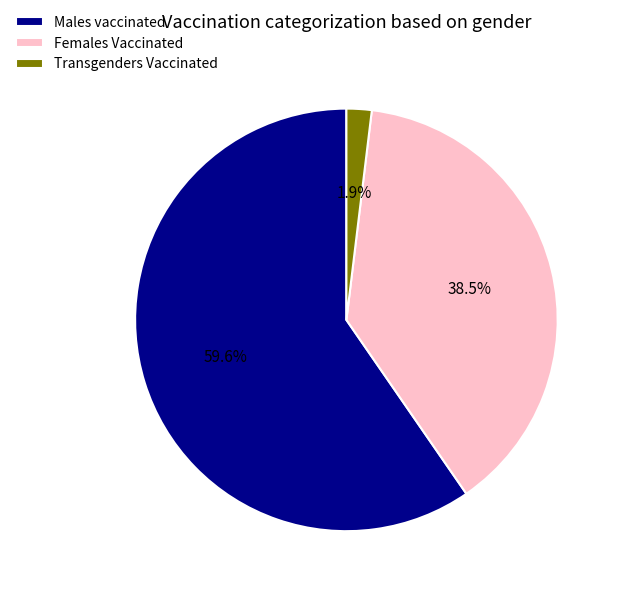

Does any single category account for the majority?

Yes